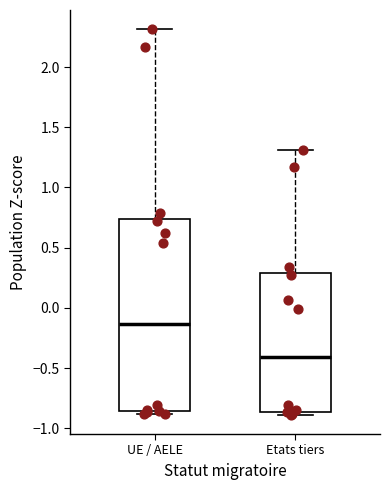

Reading left to right, read every box against the y-axis: the position of its median line, the range the box covers, and the ends of its whiskers. The values are not printed on the chart, so give them approximately, as read against the axis.

UE / AELE: median -0.15, box -0.85 to 0.75, whiskers -0.90 to 2.30
Etats tiers: median -0.40, box -0.85 to 0.30, whiskers -0.90 to 1.30